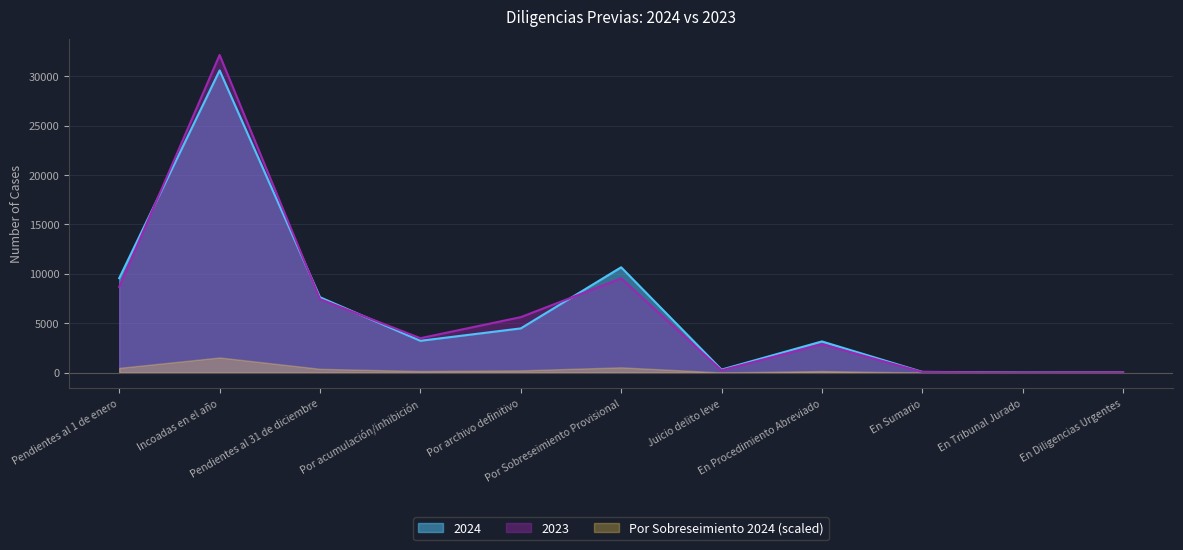

What are all the series names shown in the legend?

2024, 2023, Por Sobreseimiento 2024 (scaled)